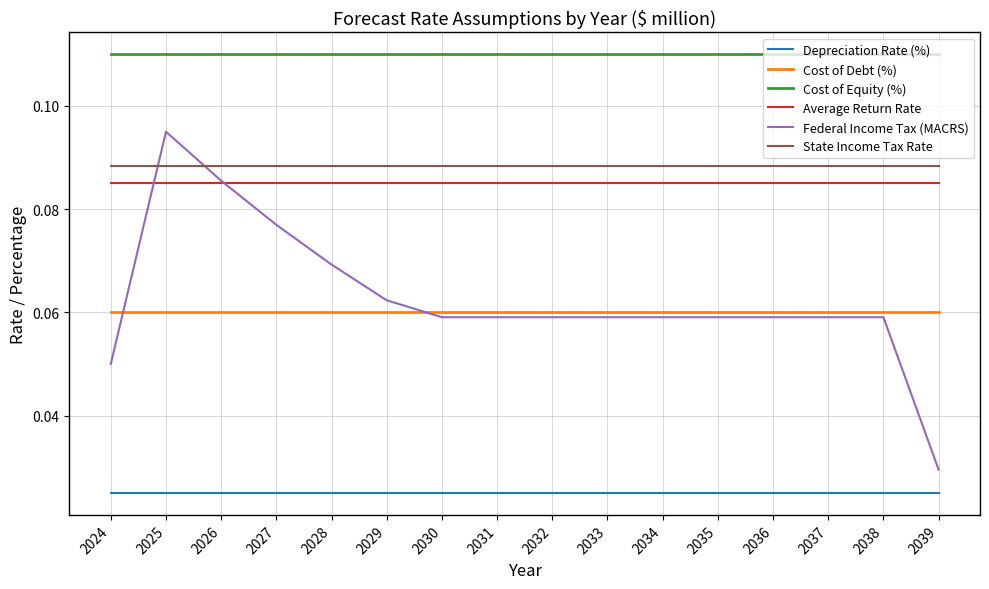

At which category is the sum across all series the highest?

2025